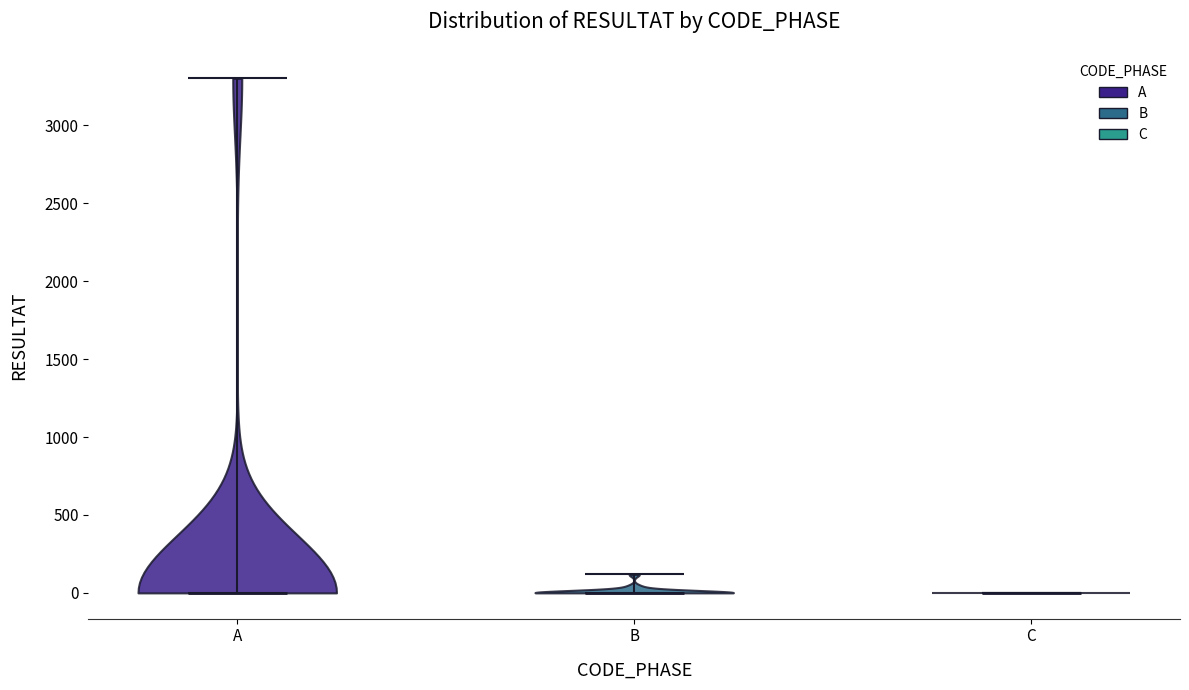

What is the lowest point the violin for C reaches on the y-axis? The values are not printed on the chart, so give them approximately, as read against the axis.

0